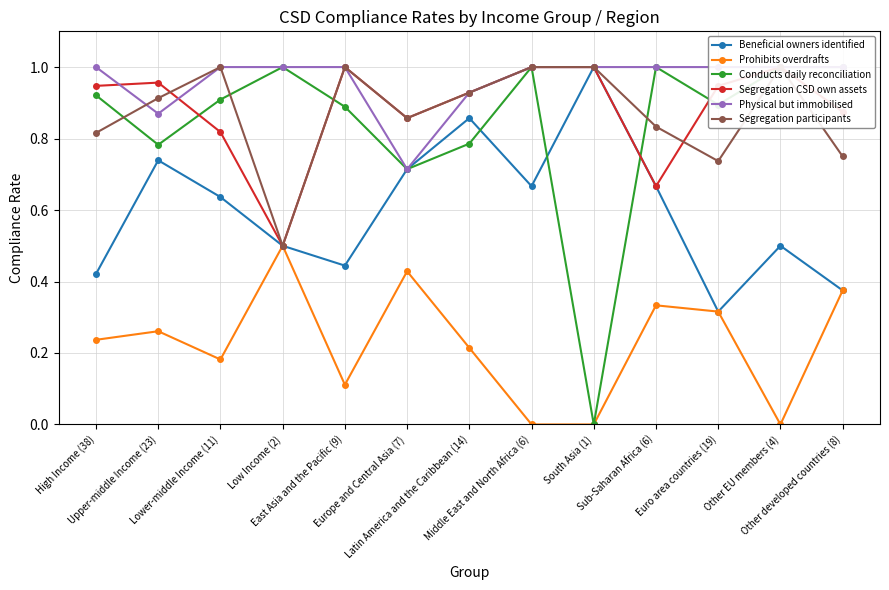

Is the value of Prohibits overdrafts at Low Income (2) greater than the value of Segregation CSD own assets at South Asia (1)?

No